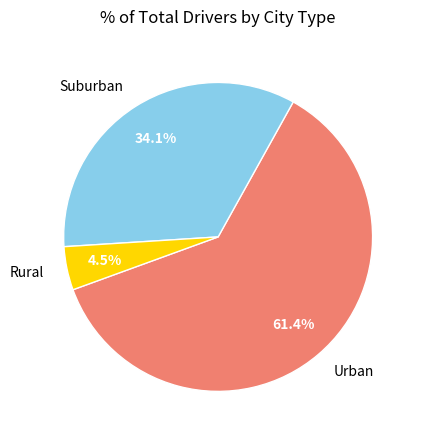

Do Urban and Suburban together represent more than half of the pie?

Yes